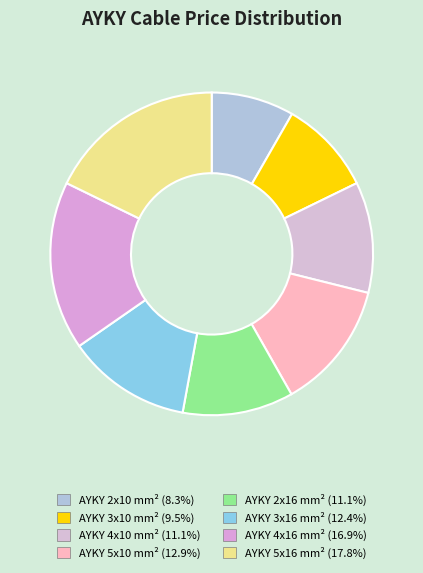

True or false: AYKY 3x16 mm² accounts for 23% of the total.

False